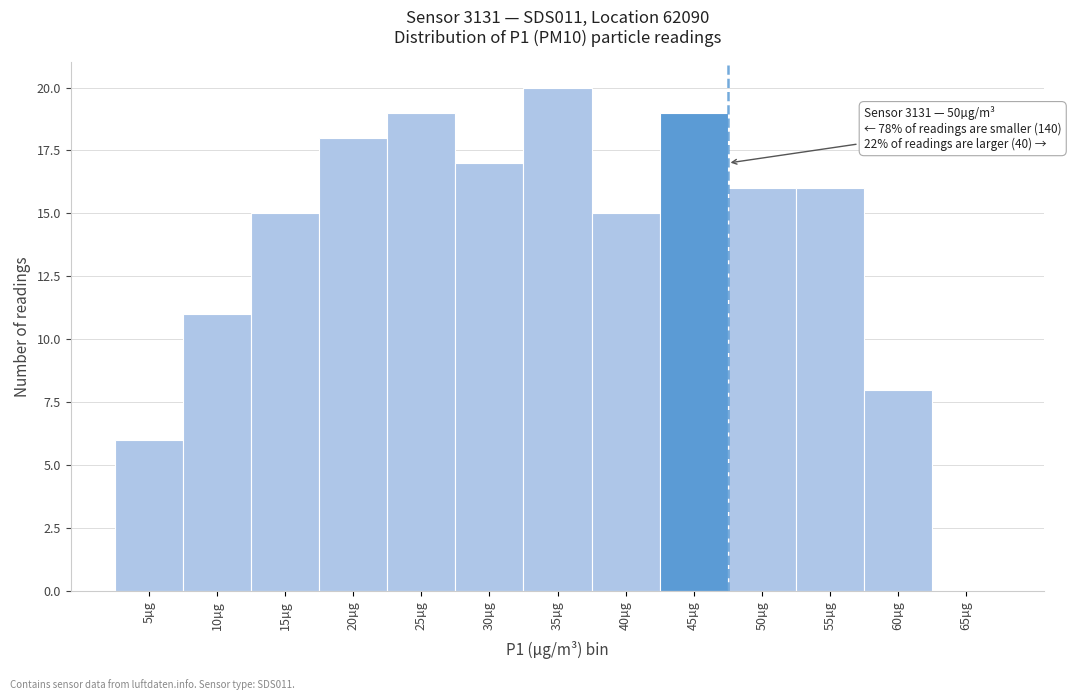

Reading right to left, what are all the values shown in this chart?

65µg=0	60µg=8	55µg=16	50µg=16	45µg=19	40µg=15	35µg=20	30µg=17	25µg=19	20µg=18	15µg=15	10µg=11	5µg=6